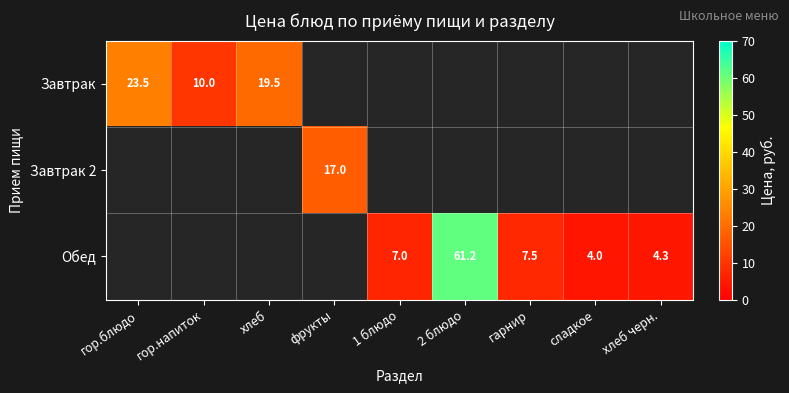

True or false: Завтрак has a value of 10.0 at гор.напиток.

True